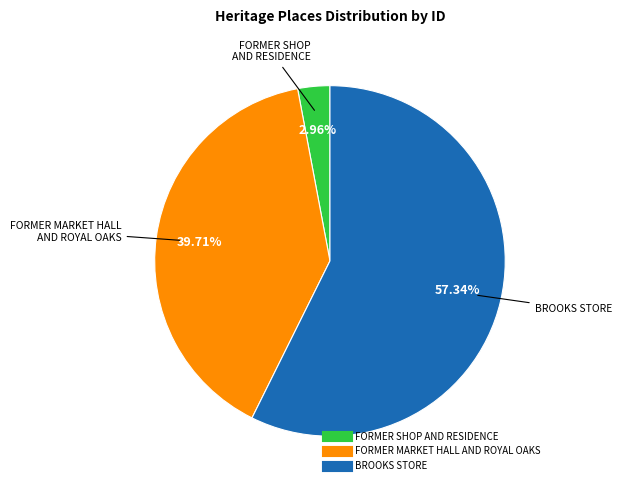

What is the largest slice in the pie chart?

BROOKS STORE